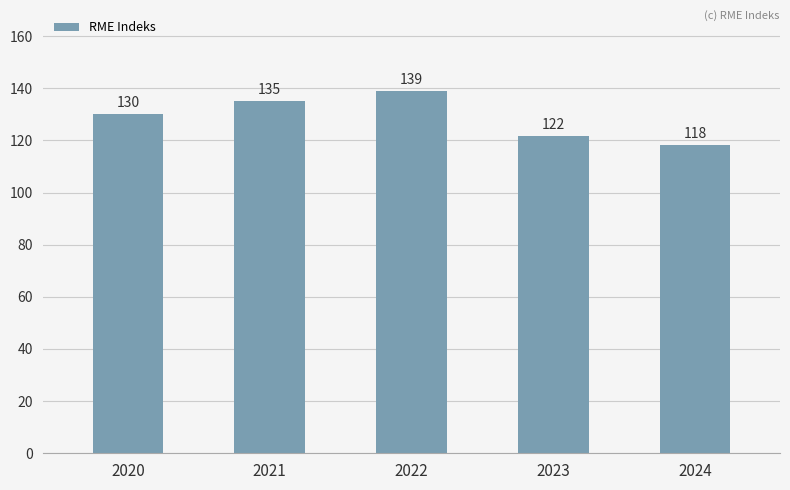

What is the sum of the values at 2022 and 2020?

269.0